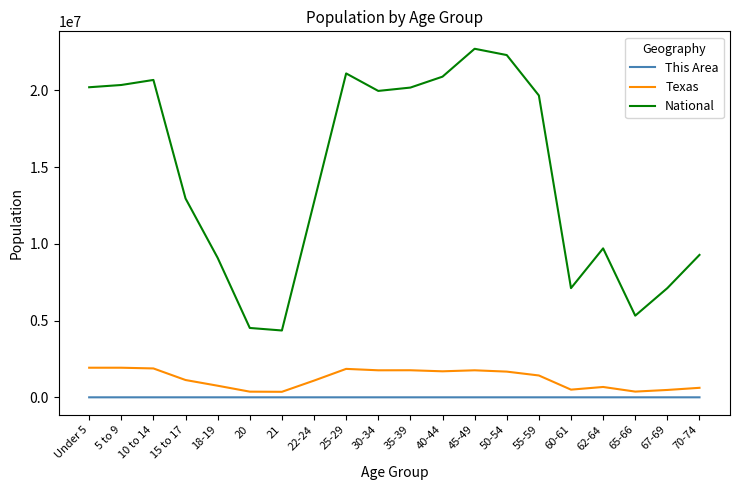

How many categories are shown in the chart?

20